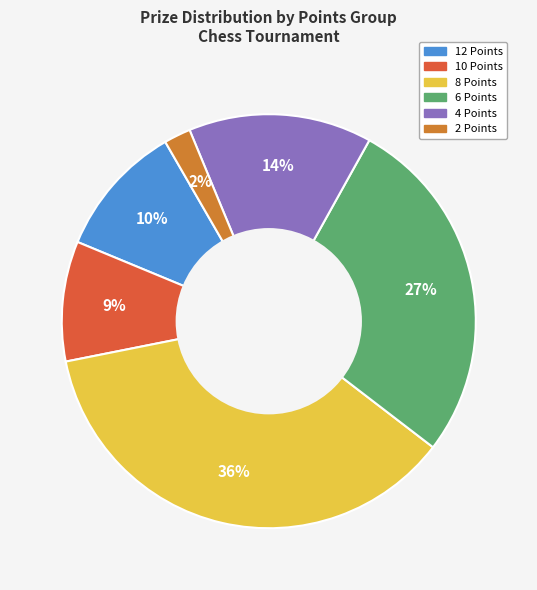

Does 4 Points represent more than half of the total?

No